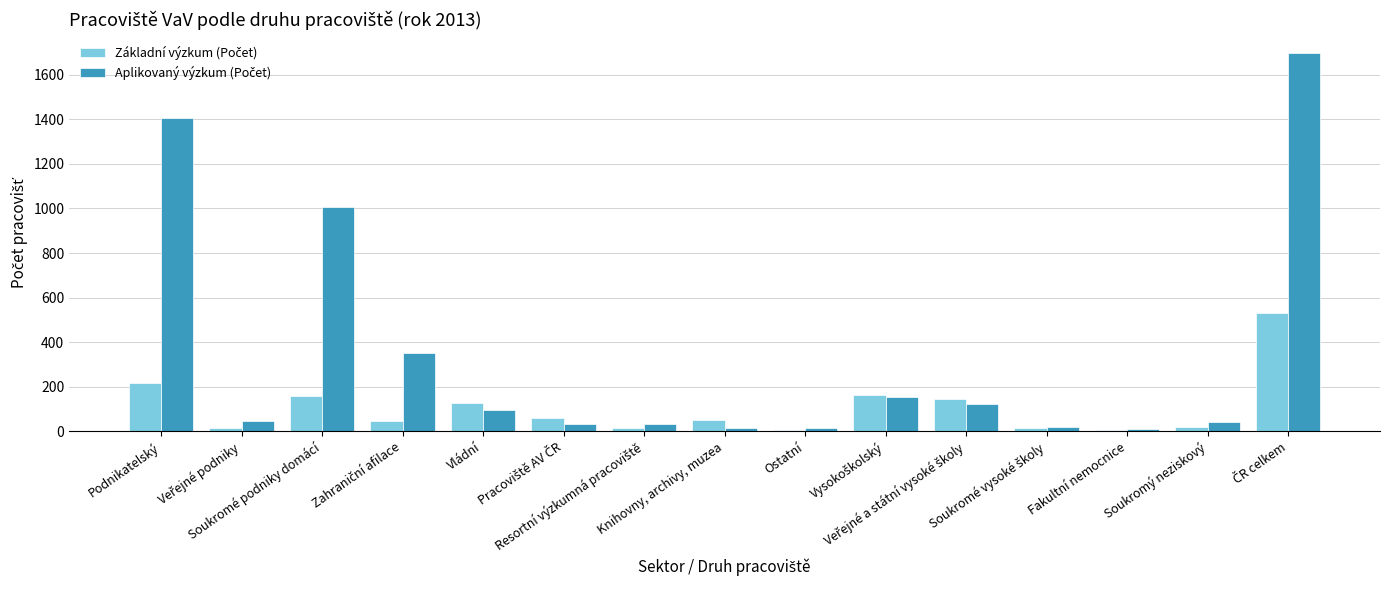

How many distinct data groups are displayed?

2